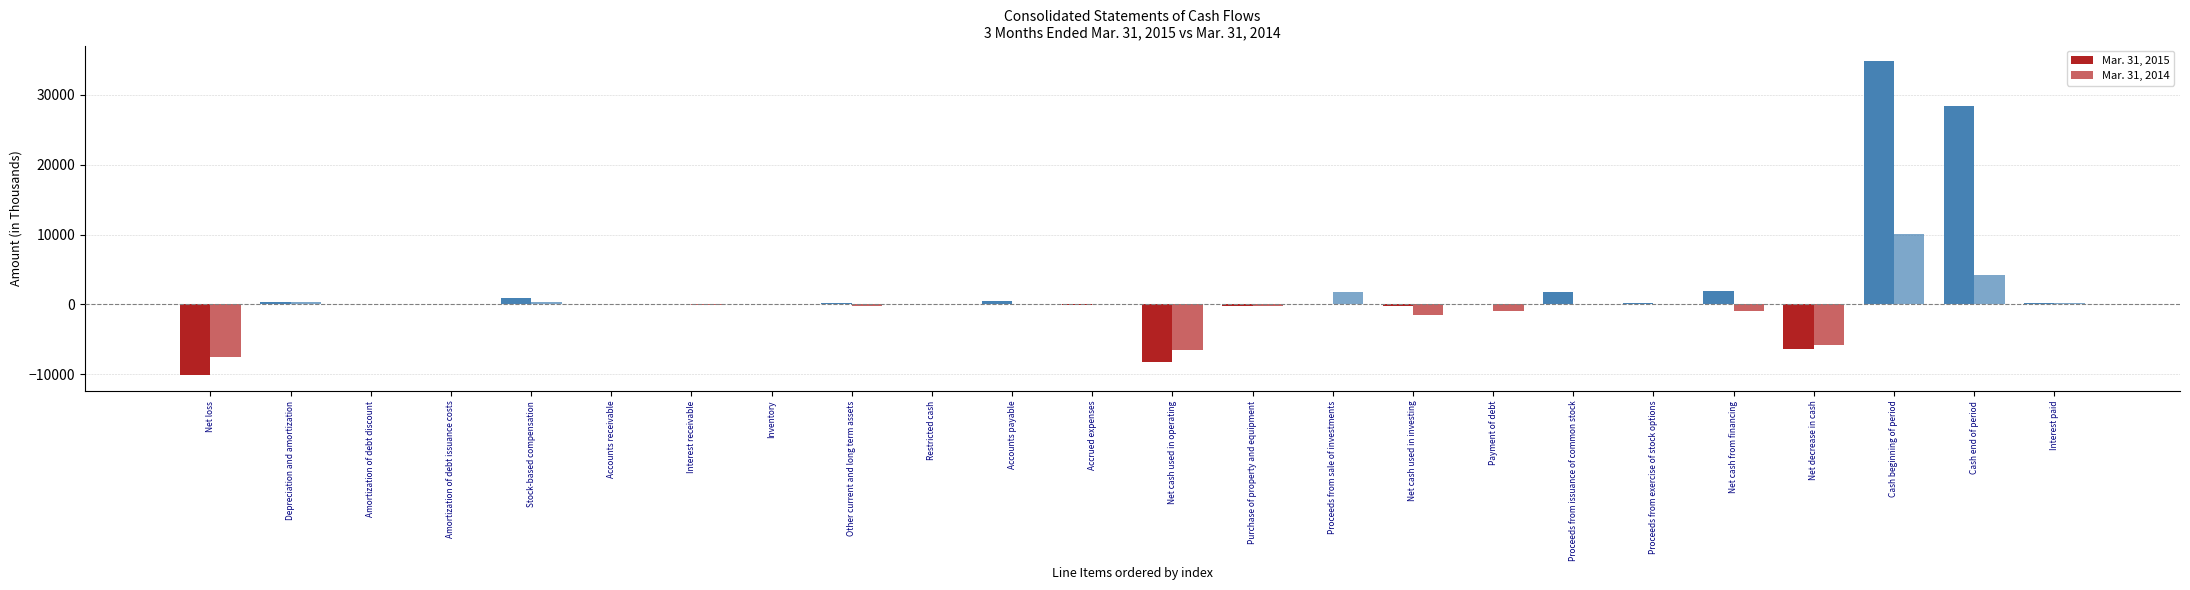

Are the bars grouped side by side (vs. stacked)?

Yes